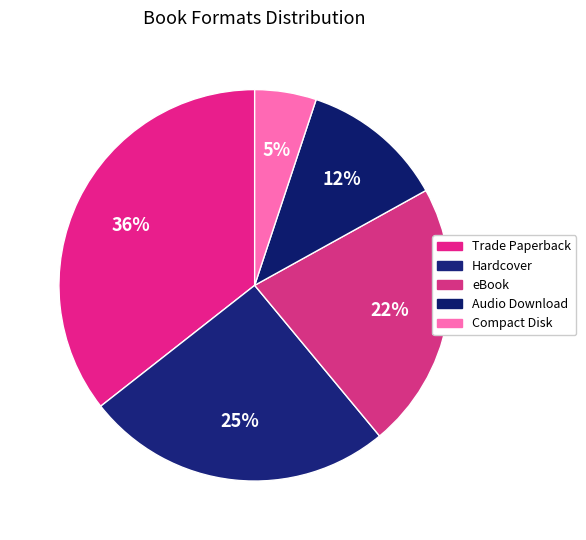

How much of the chart is everything except eBook?

78.0%